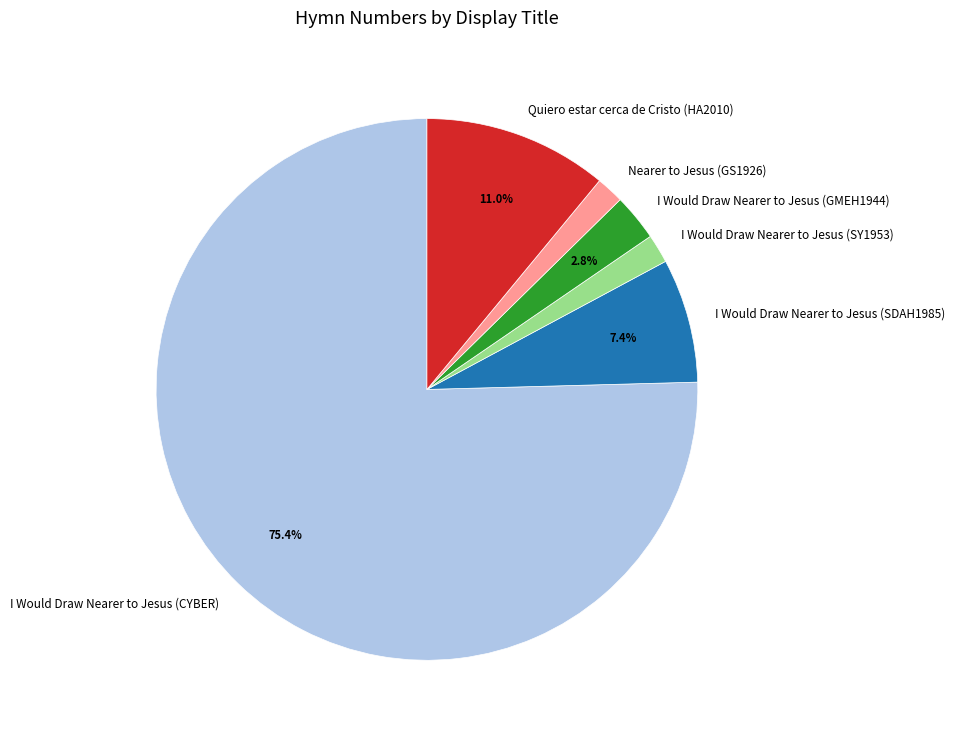

Is it true that I Would Draw Nearer to Jesus (CYBER) is 70% of the pie?

False